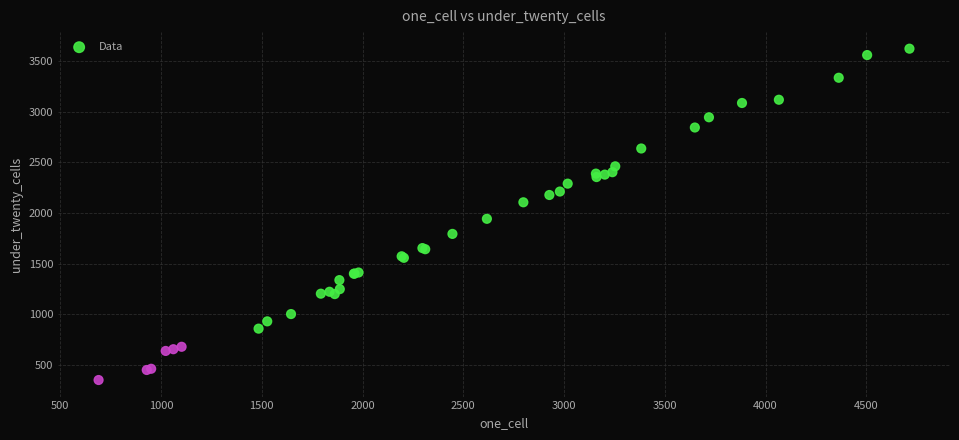

What Y value in the scatter plot is closest to 1986?

1942